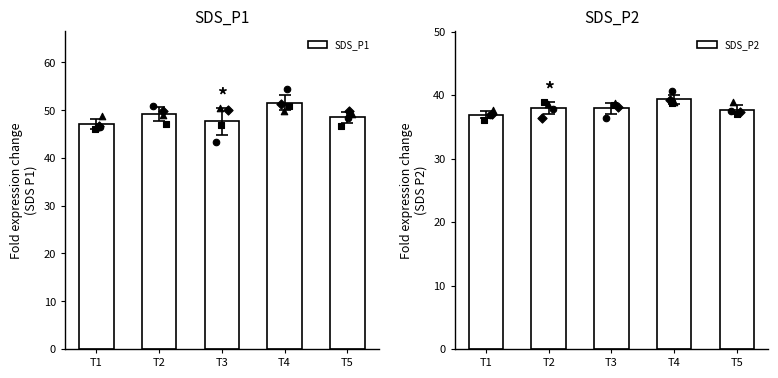

At how many categories does at least one series exceed 38?

5